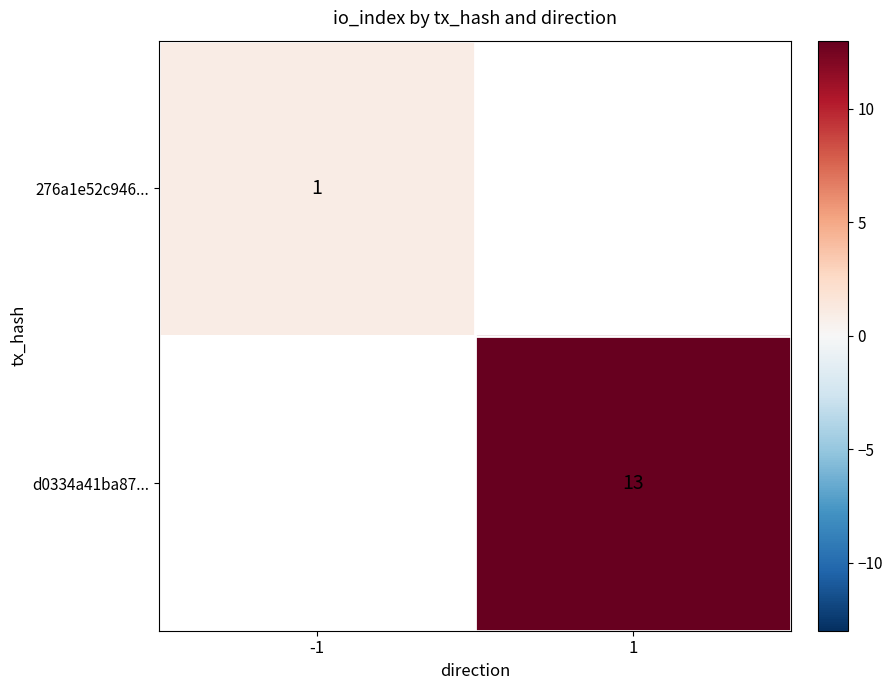

At how many categories does at least one series exceed 6?

1